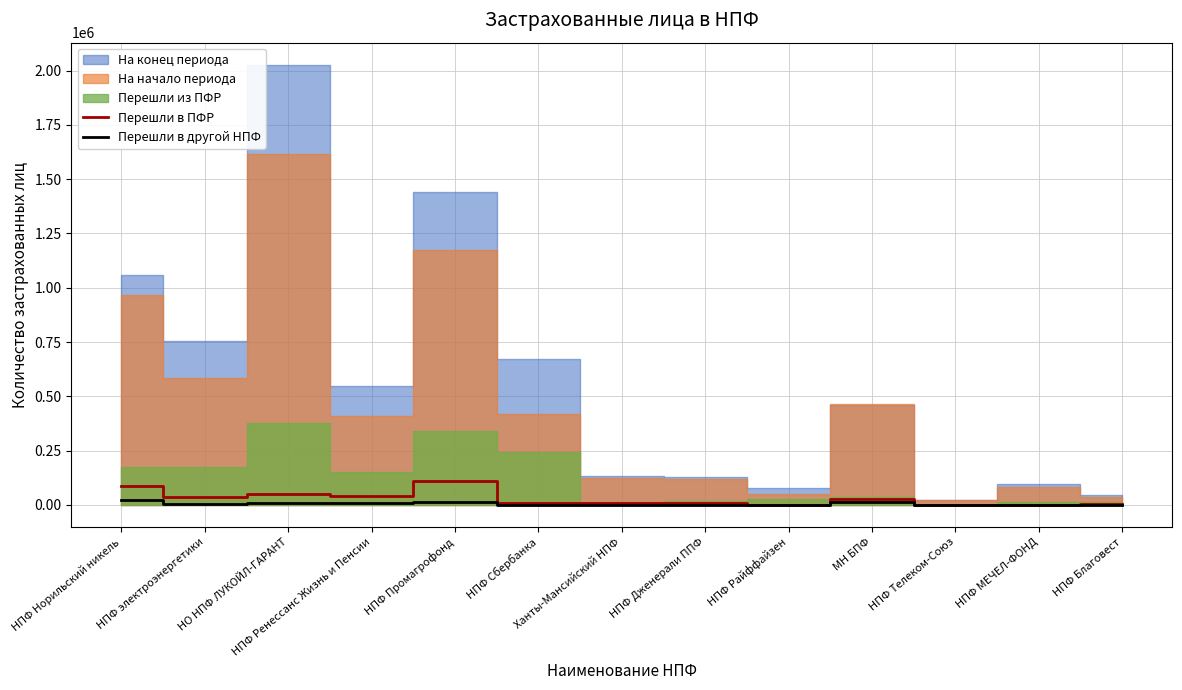

What is the label of the 3rd point from the right?

НПФ Телеком-Союз